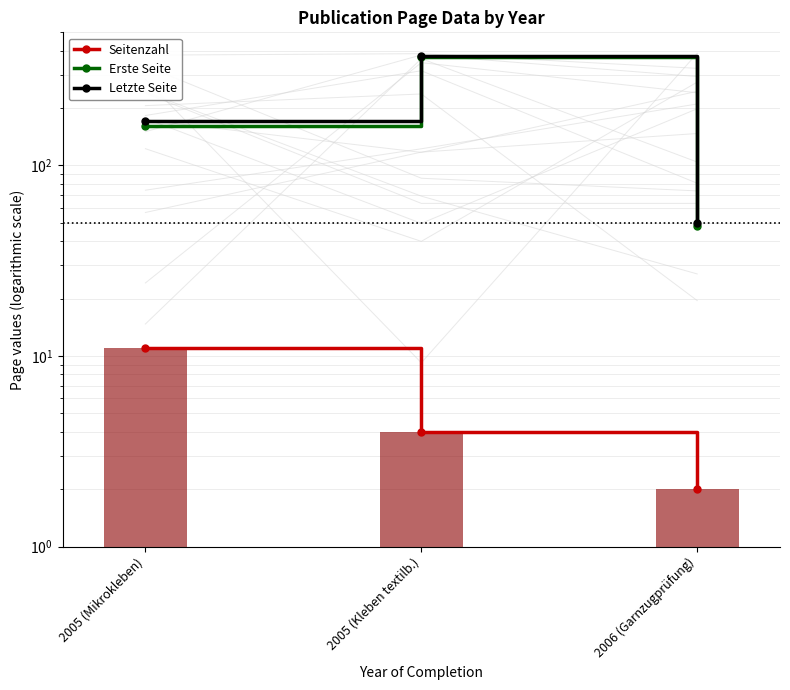

At 2005 (Mikrokleben), list the series in order from largest to smallest.

Letzte Seite, Erste Seite, Seitenzahl